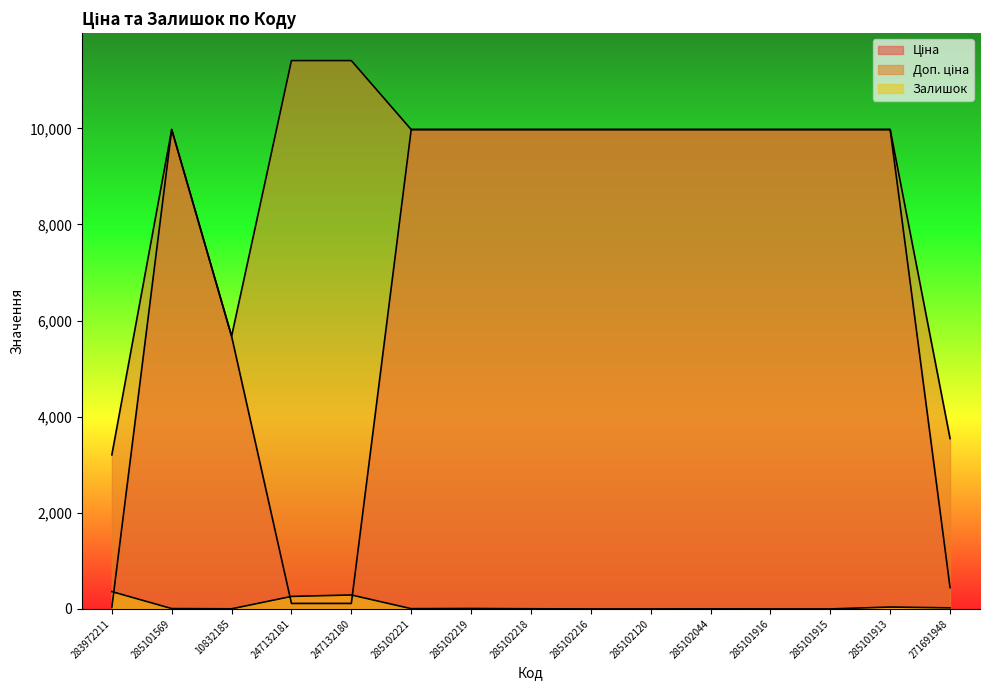

Between 10832185 and 285101913, which is larger?

285101913